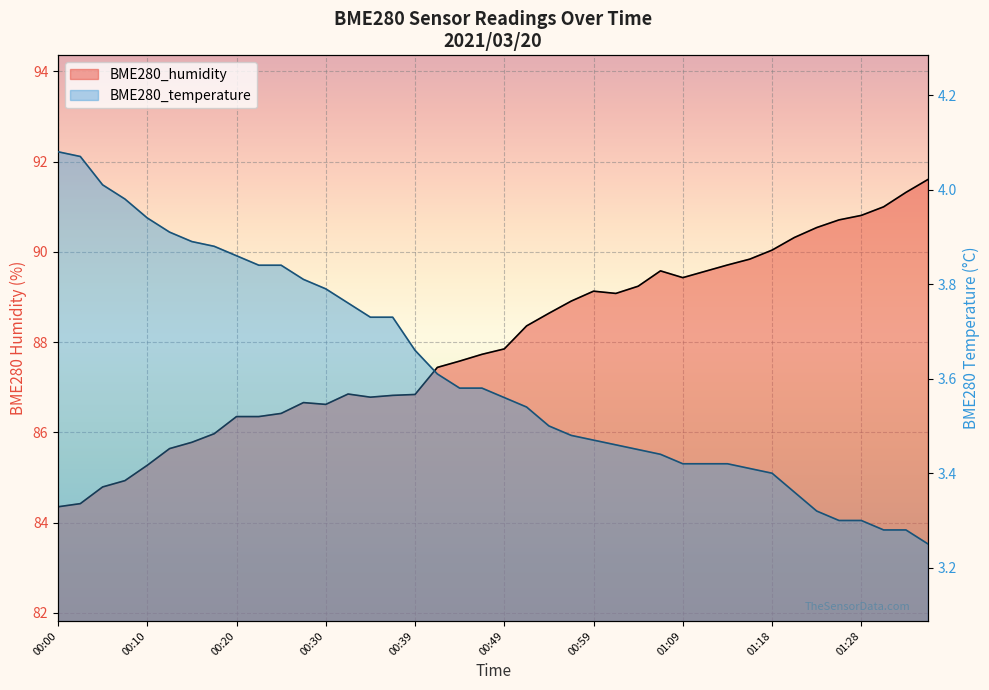

Between 00:13 and 00:44, which series saw the biggest shift?

BME280_humidity